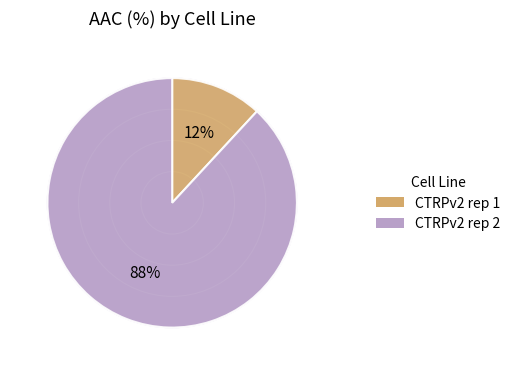

Does CTRPv2 rep 1 account for over 50% of the chart?

No